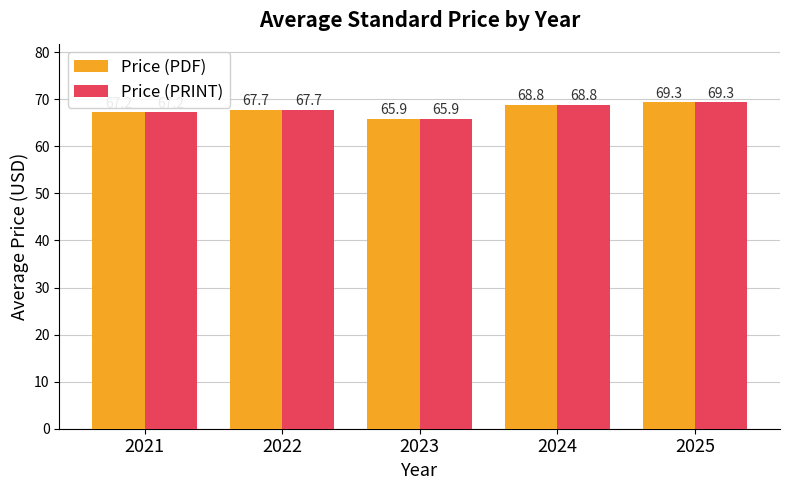

Count the number of data series in this chart.

2